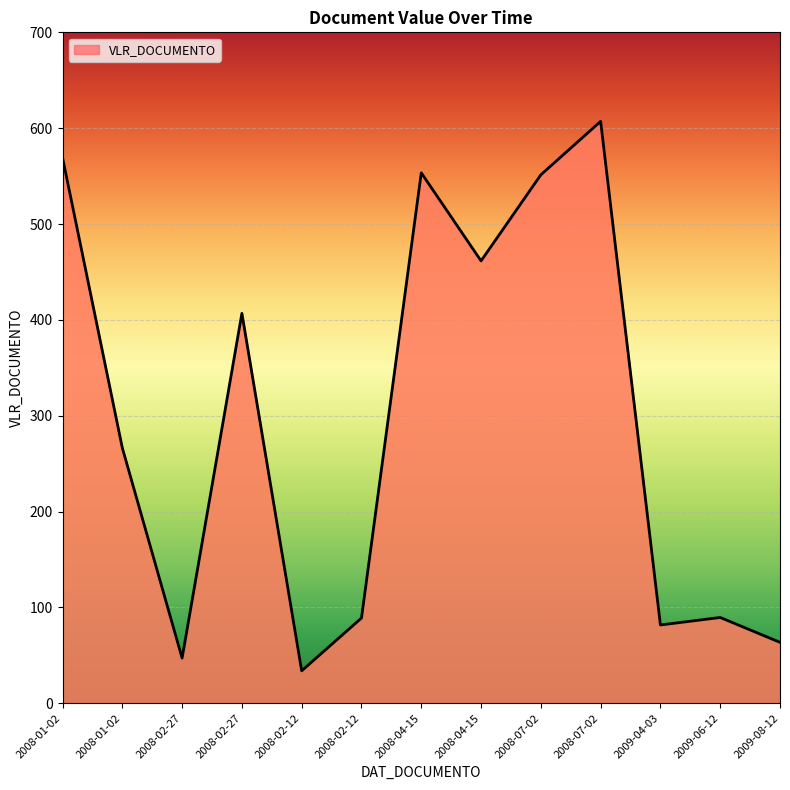

How many values are below 266?

6